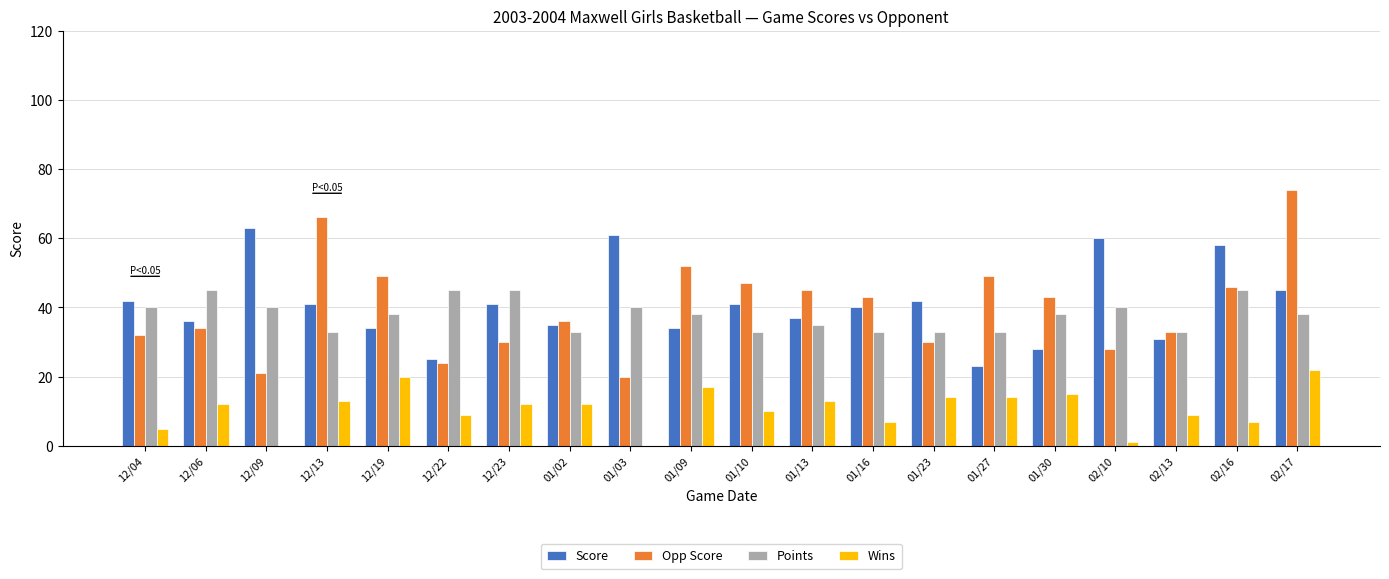

Reading right to left, list all the values displayed in this chart.

Score: 45	58	31	60	28	23	42	40	37	41	34	61	35	41	25	34	41	63	36	42
Opp Score: 74	46	33	28	43	49	30	43	45	47	52	20	36	30	24	49	66	21	34	32
Points: 38	45	33	40	38	33	33	33	35	33	38	40	33	45	45	38	33	40	45	40
Wins: 22	7	9	1	15	14	14	7	13	10	17	0	12	12	9	20	13	0	12	5